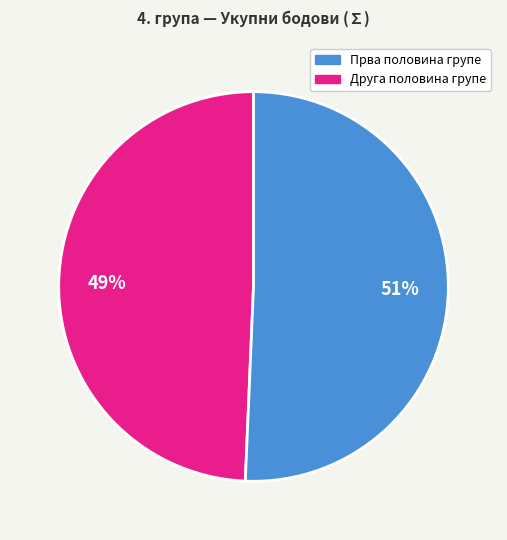

To the nearest percent, what is the average slice percentage?

50%